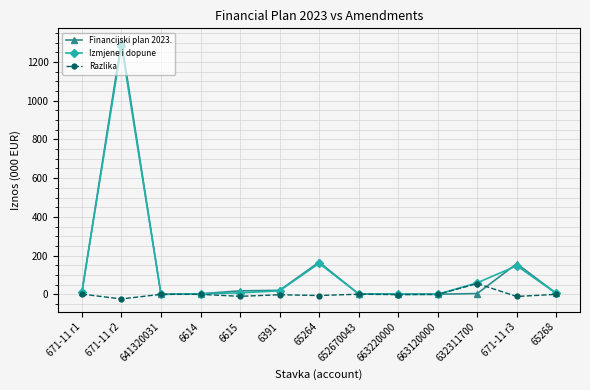

What is the maximum value shown in the chart?

1307.2